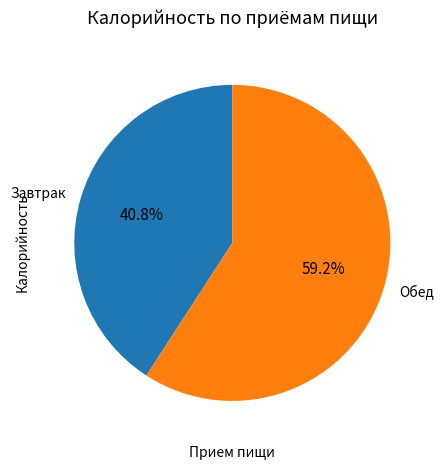

Combined, do Завтрак and Обед account for over 50%?

Yes